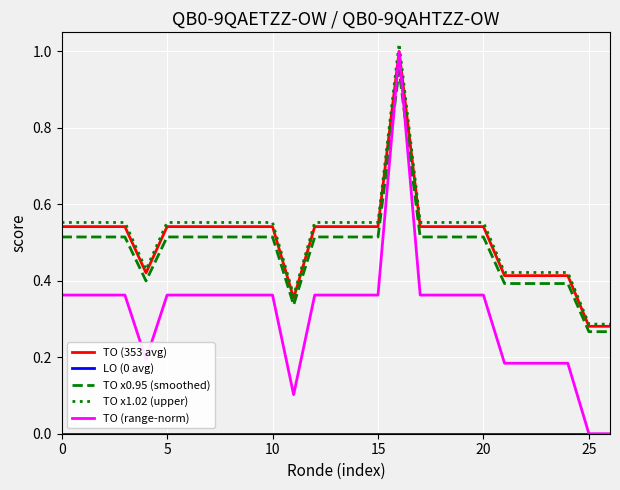

Which series has the largest range (max minus min)?

TO (range-norm)